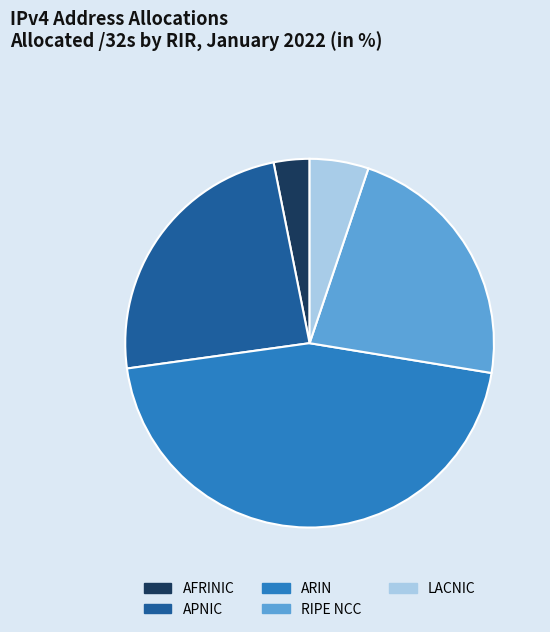

Which slice is the smallest?

AFRINIC